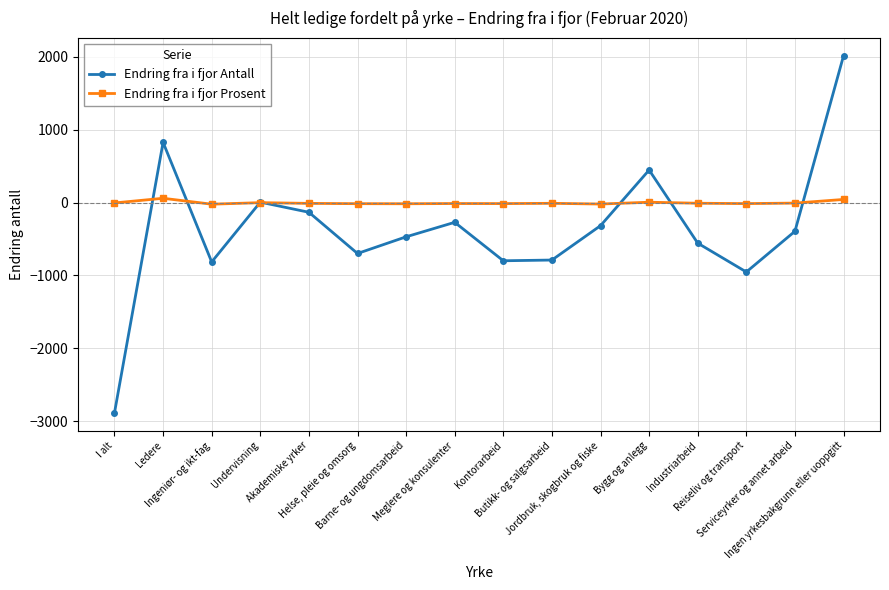

What are all the series names shown in the legend?

Endring fra i fjor Antall, Endring fra i fjor Prosent